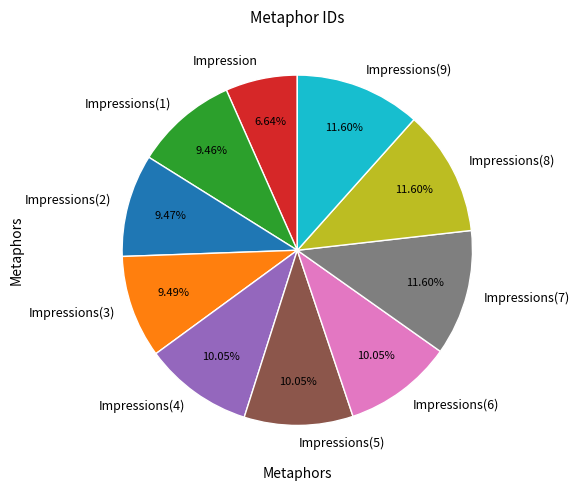

How many segments does this pie chart have?

10